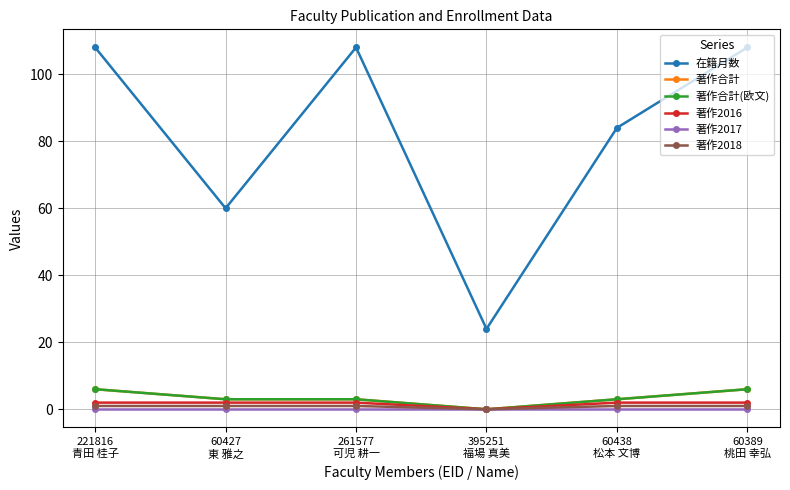

Is this an area chart (filled region under the line)?

No